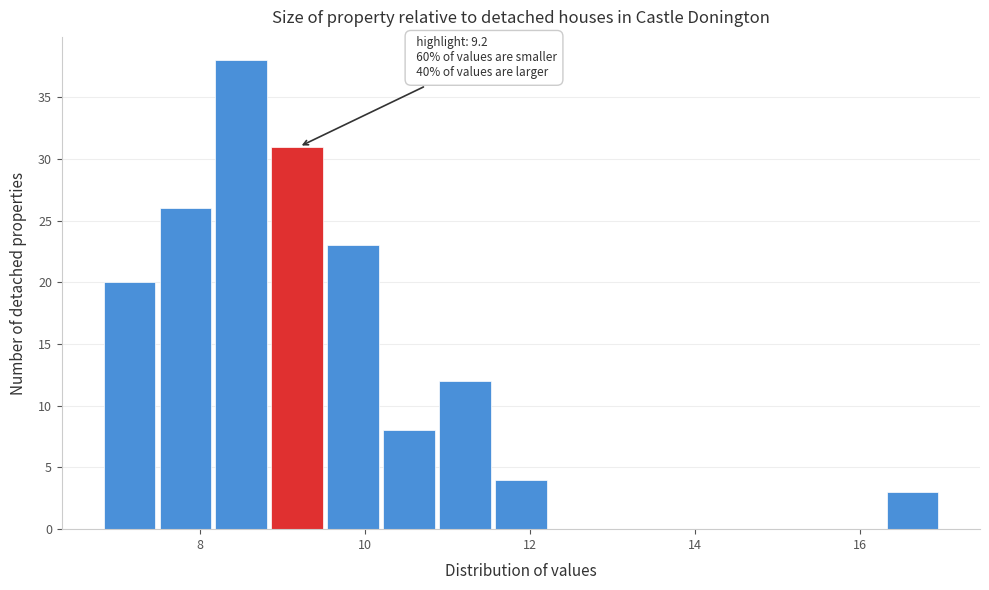

Read against the x-axis, roughly where is the centre of the tallest bar?

8.4